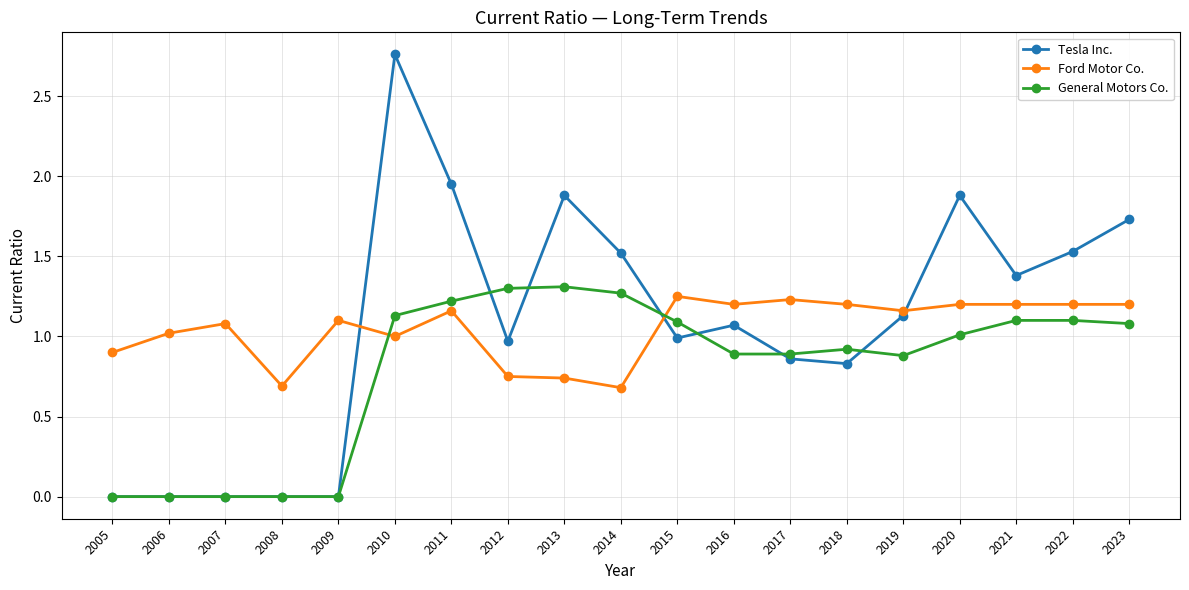

Which series ends up on top after the final intersection of General Motors Co. and Ford Motor Co.?

Ford Motor Co.